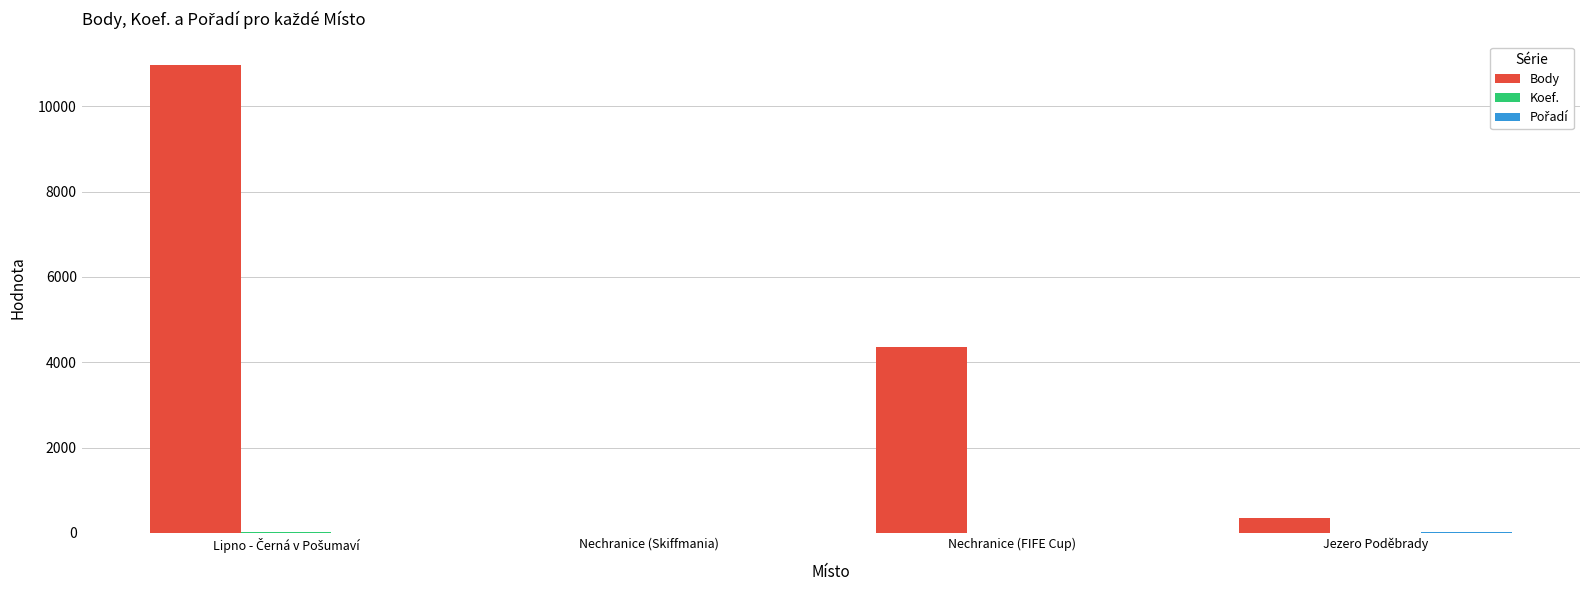

How many groups of bars are there?

4